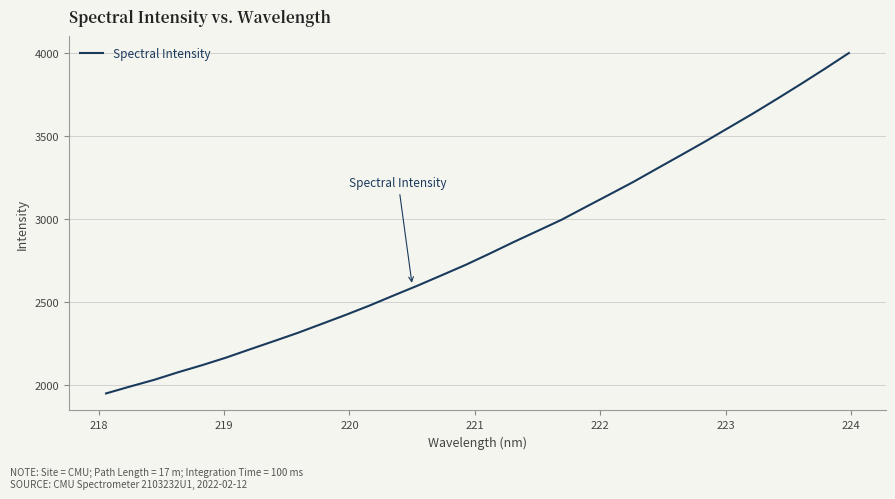

What is the difference between the maximum and minimum values?

2053.0